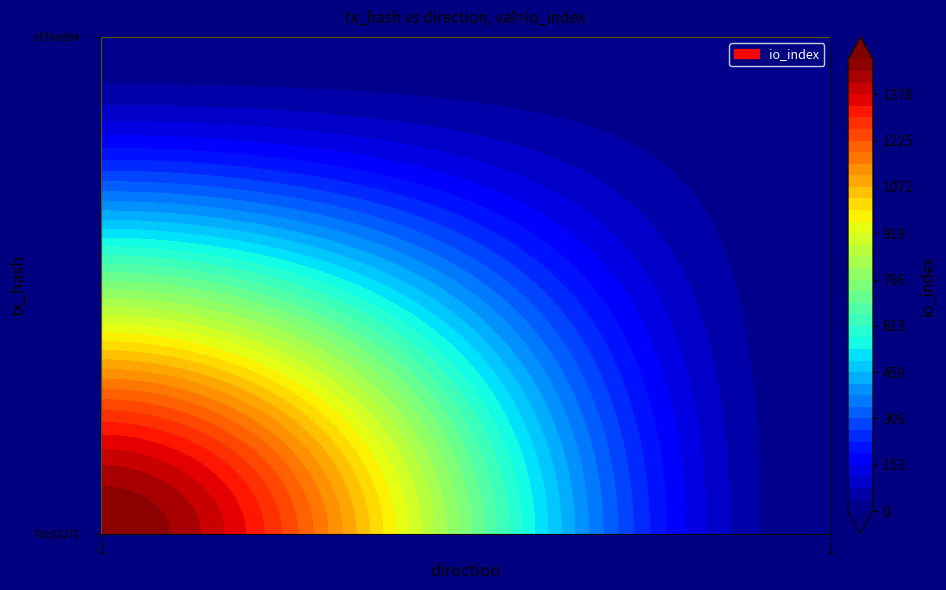

What is the sum of all cf39e8945729acb7935bf454a40e7700d49439c values?

9